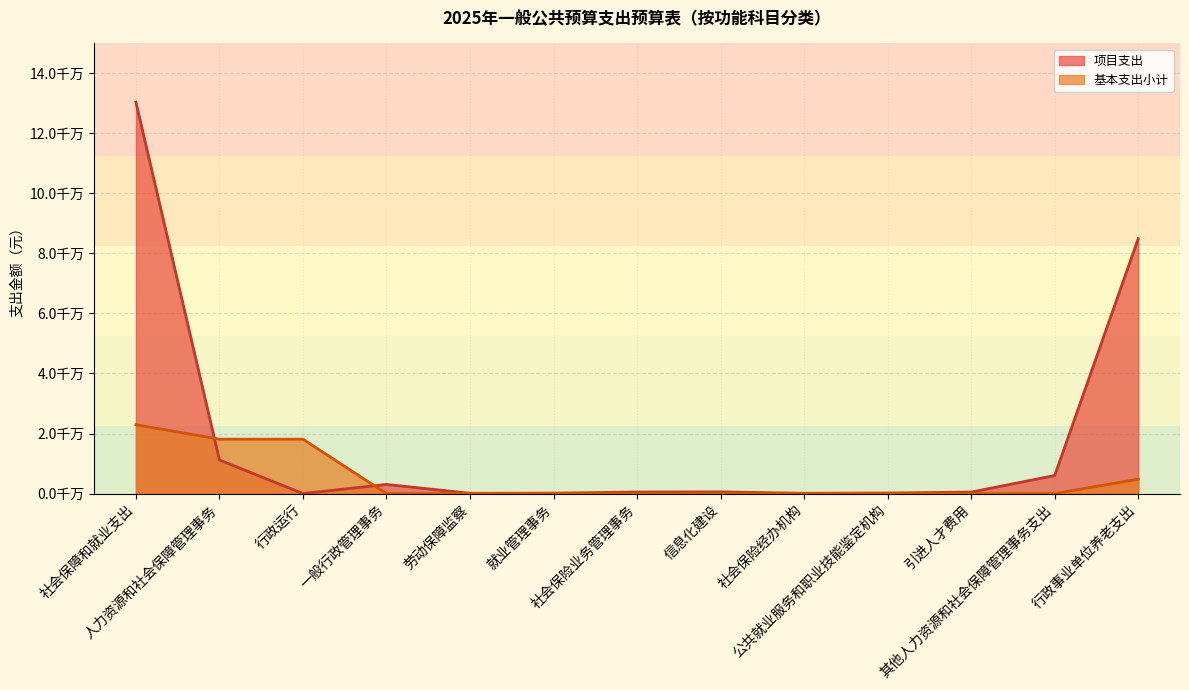

In 项目支出, how many points are lower than both neighbors (excluding endpoints)?

3